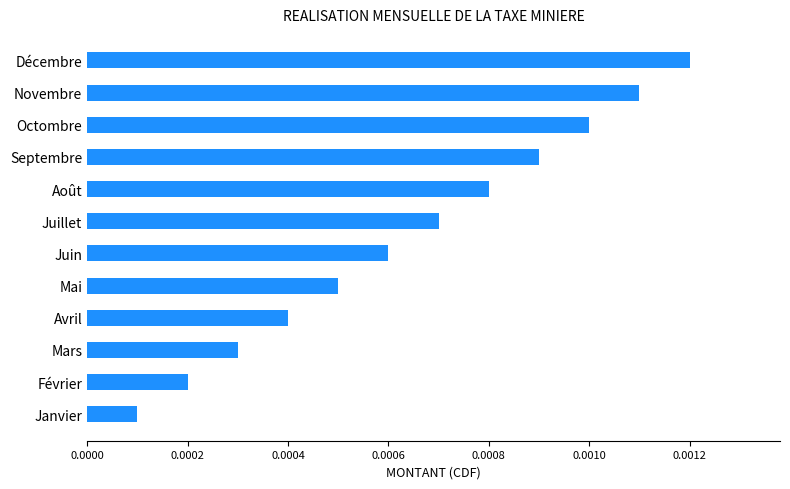

Between Mai and Août, which is larger?

Août